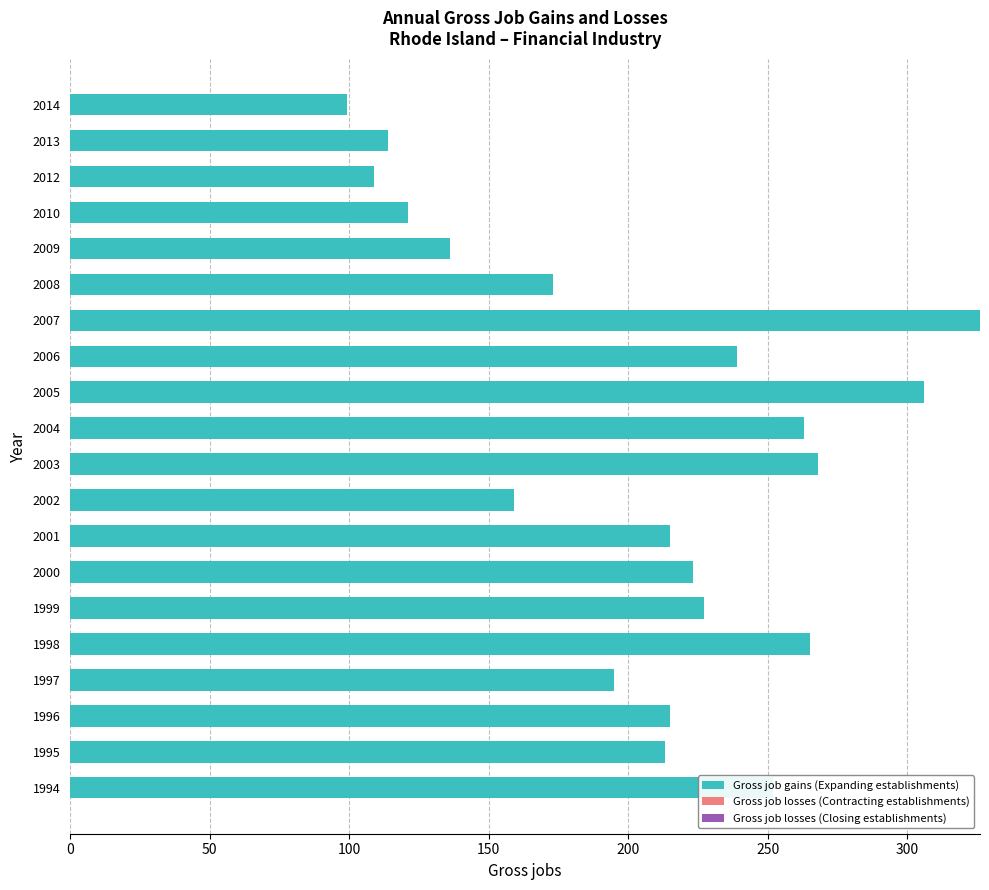

Read the value at 1996.

215